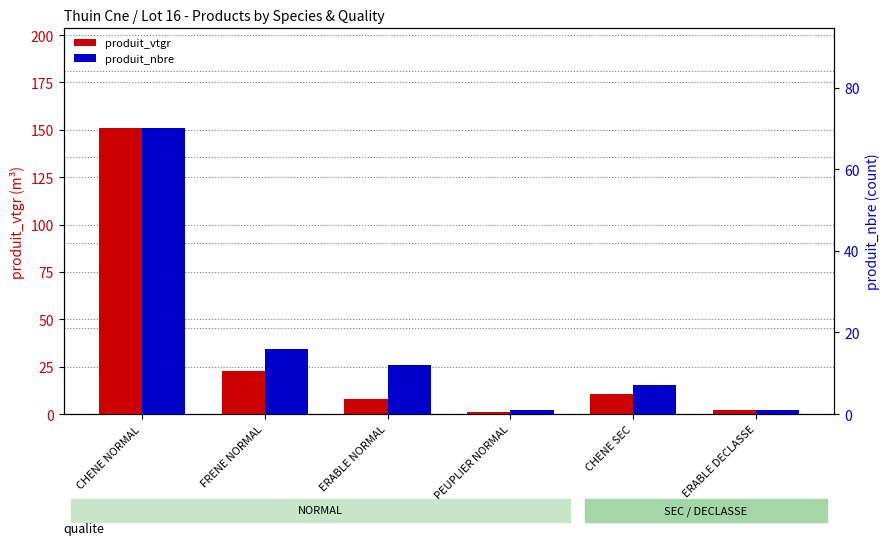

What is the difference between the produit_vtgr values at PEUPLIER NORMAL and CHENE NORMAL?

149.5